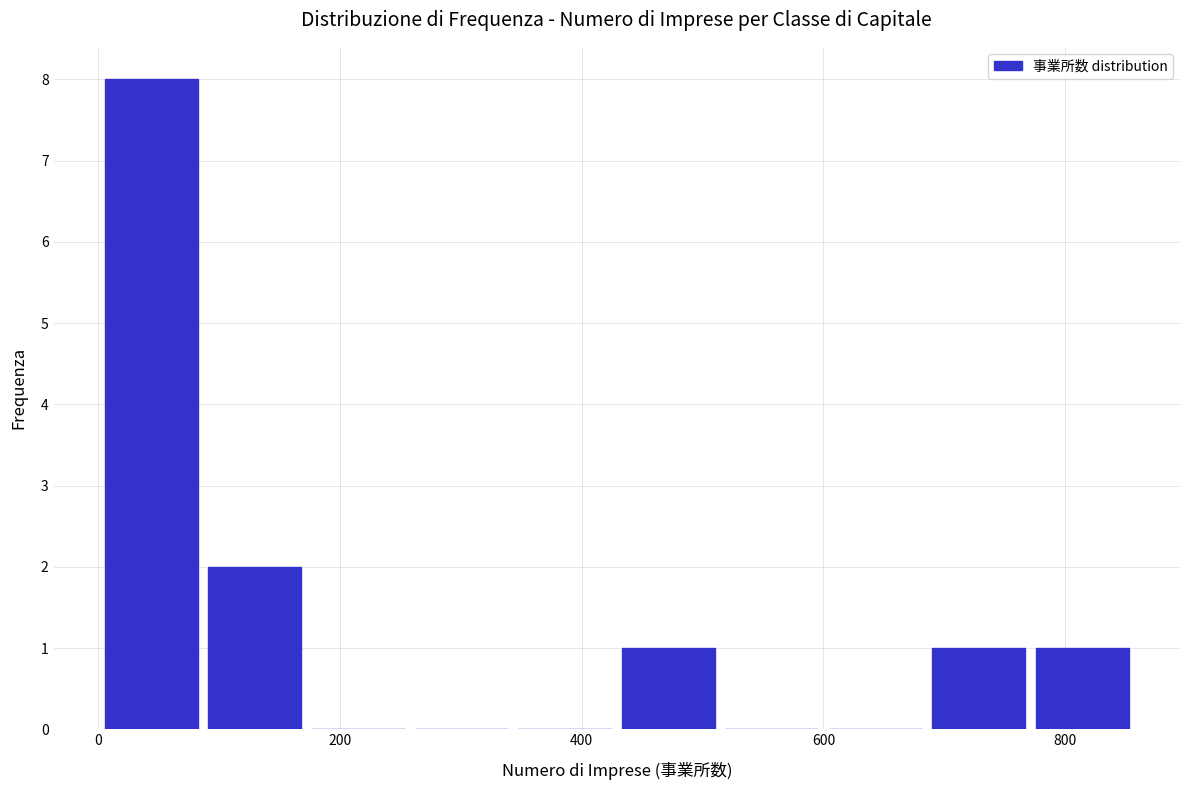

Reading left to right, list every bar in this chart as the range it spans on the x-axis followed by its height. Neither the bar edges nor the heights are printed on the chart, so give them approximately, as read against the axes.

0 to 80: 8
80 to 180: 2
180 to 260: 0
260 to 340: 0
340 to 420: 0
420 to 520: 1
520 to 600: 0
600 to 680: 0
680 to 780: 1
780 to 860: 1